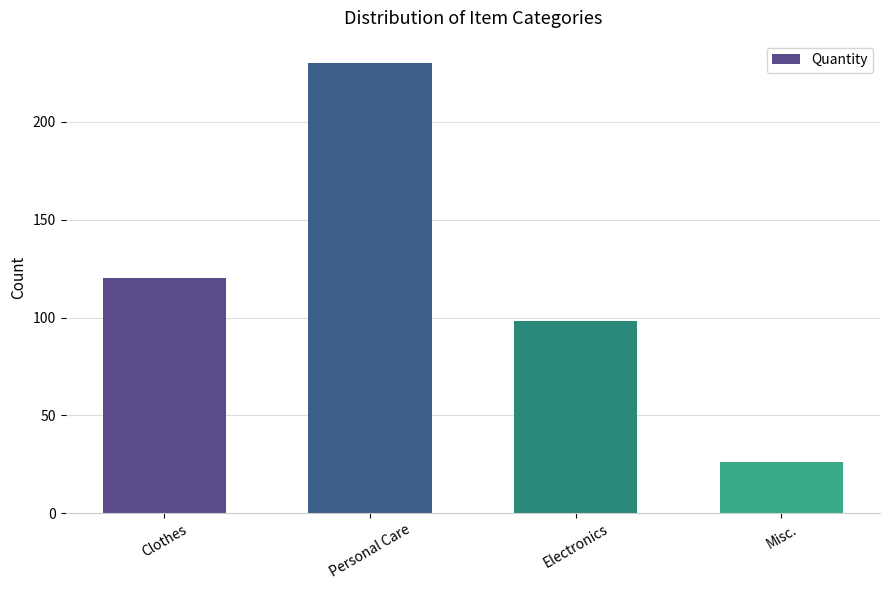

The chart shows a value of 151 at Electronics. True or false?

False